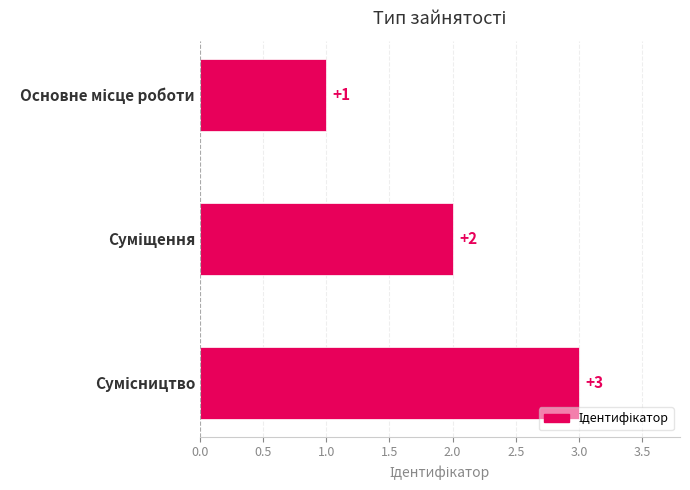

Count the values in the range 1 to 3.

3